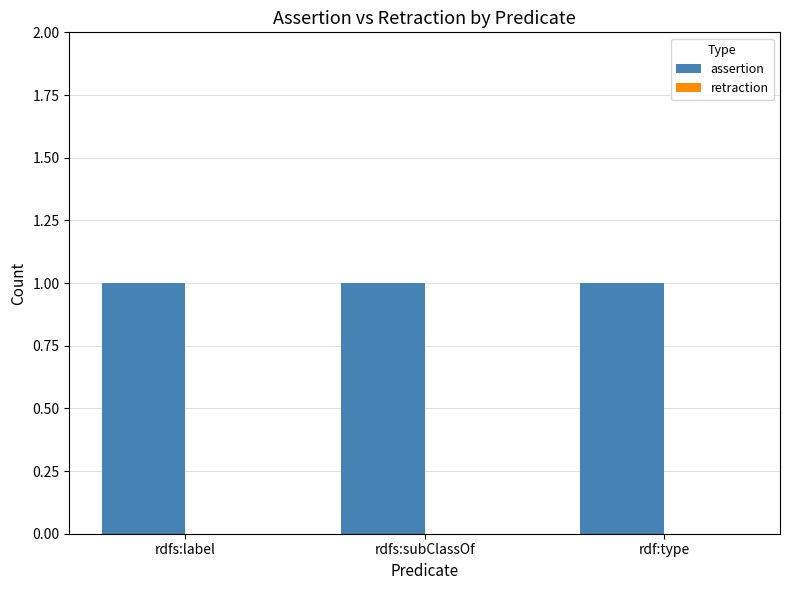

What are all the series names shown in the legend?

assertion, retraction